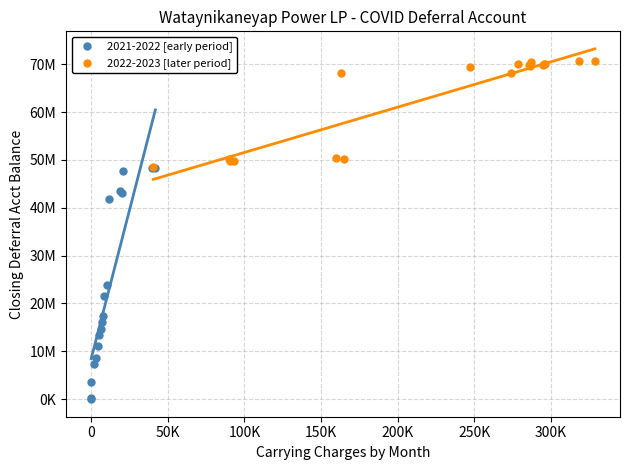

What are all the series names shown in the legend?

2021-2022 [early period], 2022-2023 [later period]